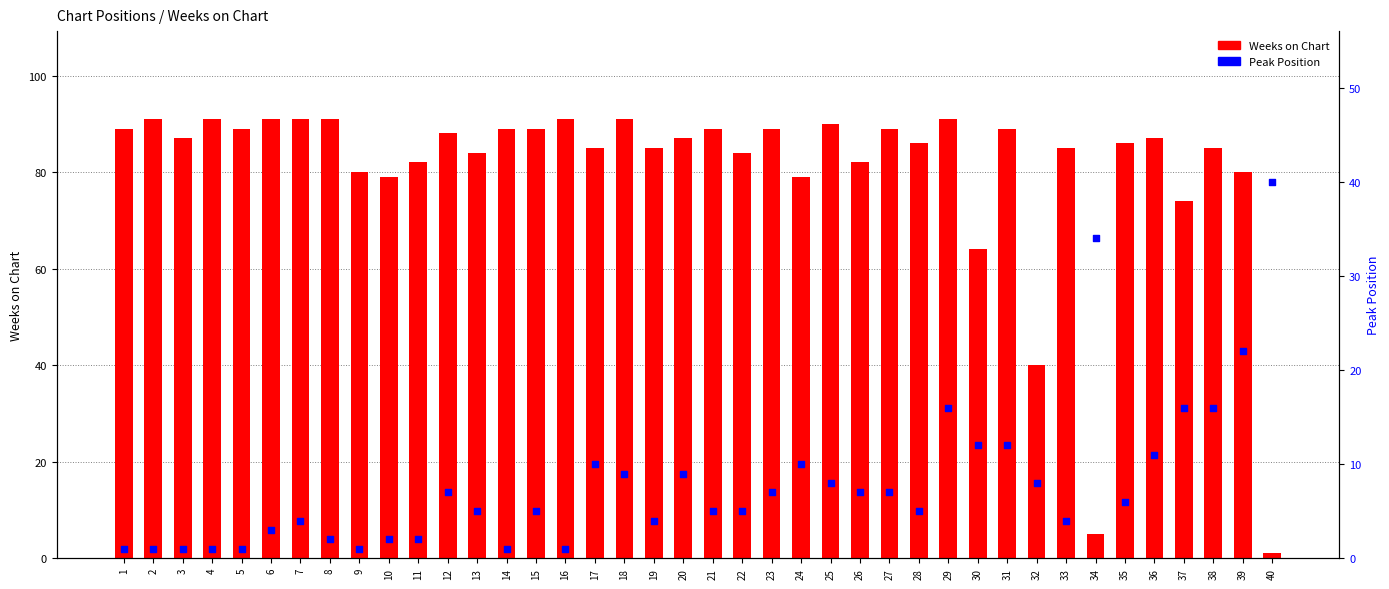

Which series has the largest total across all categories?

Weeks on Chart